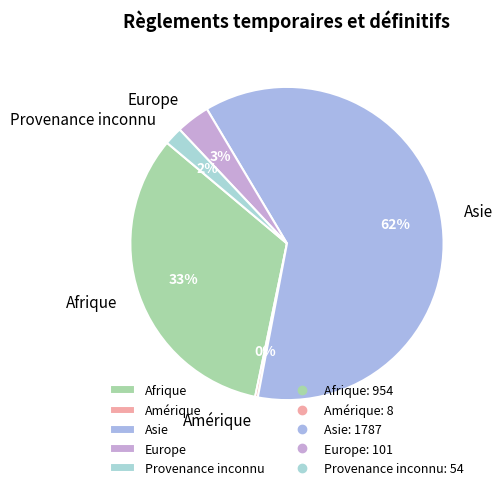

Which has a higher value, Provenance inconnu or Europe?

Europe